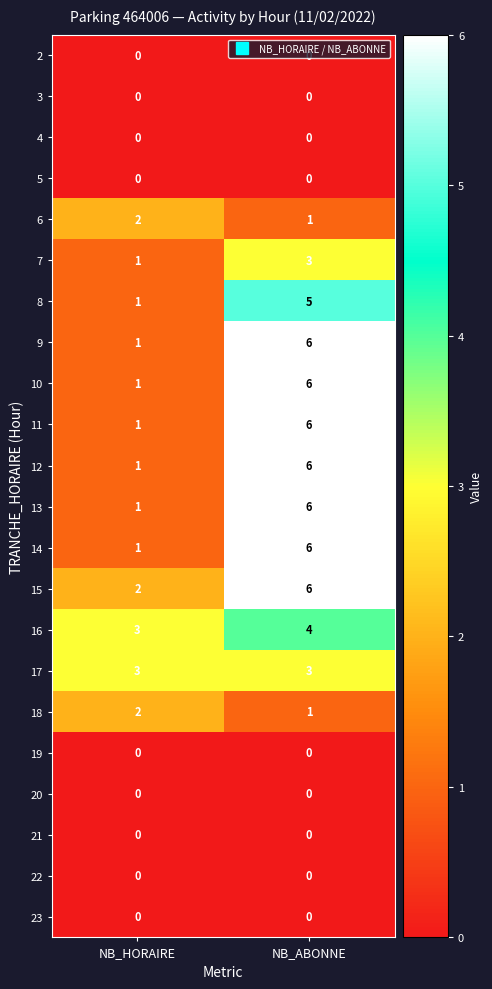

How many series are shown in this chart?

22